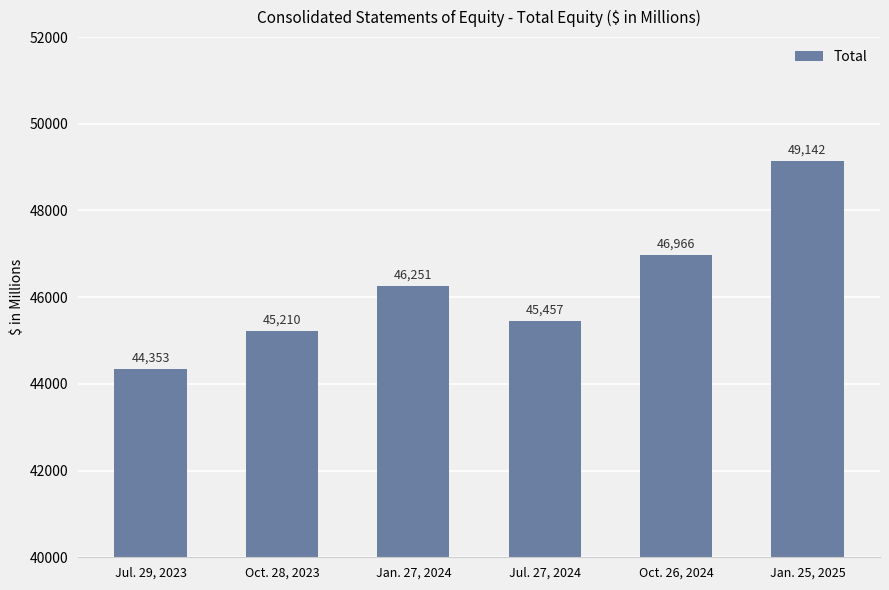

Which category has the lowest value across all series?

Jul. 29, 2023